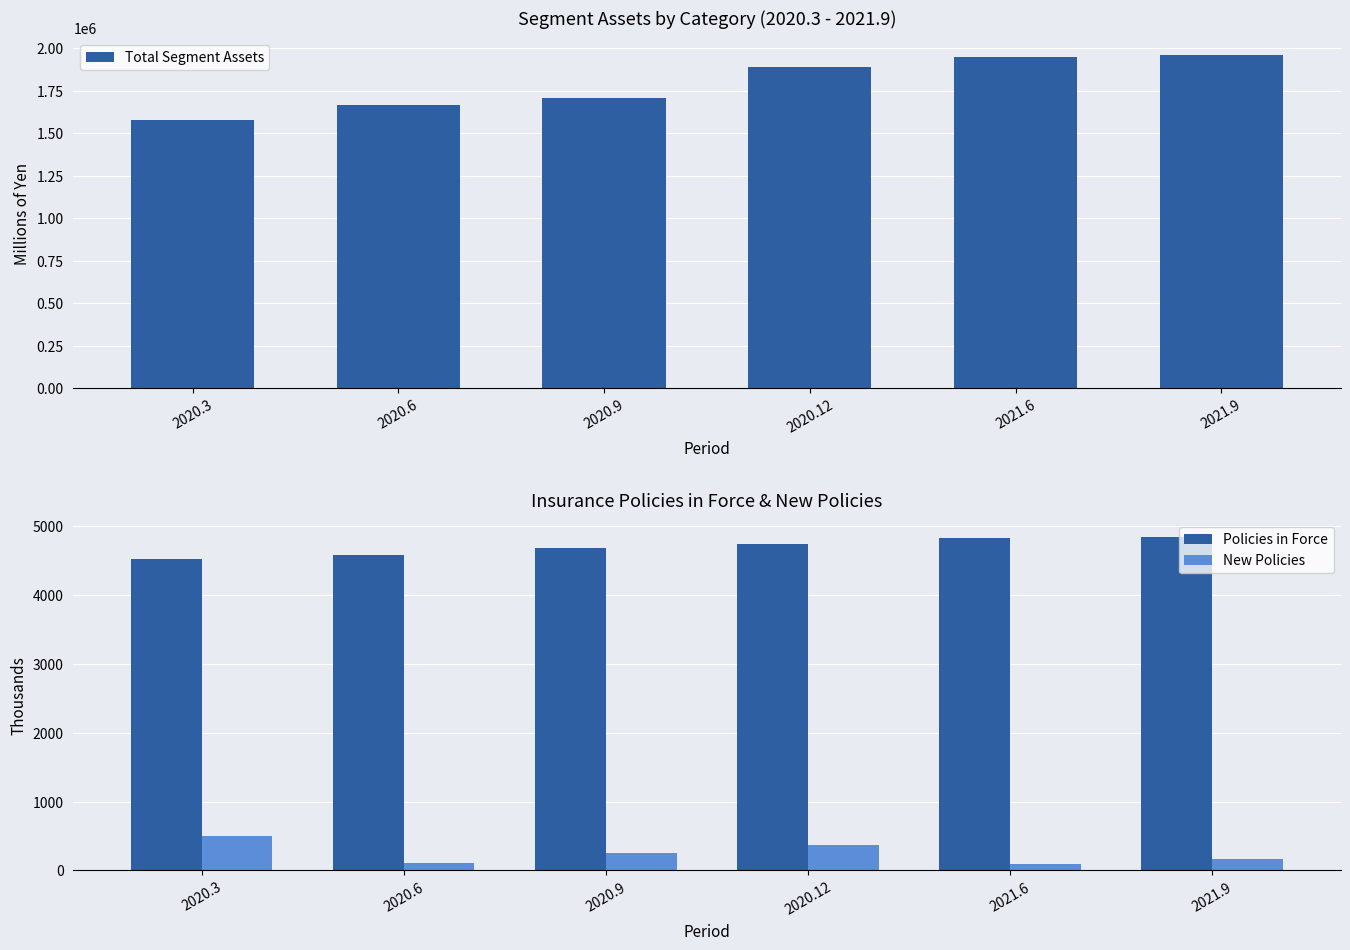

What are all the series names shown in the legend?

Total Segment Assets, Policies in Force, New Policies